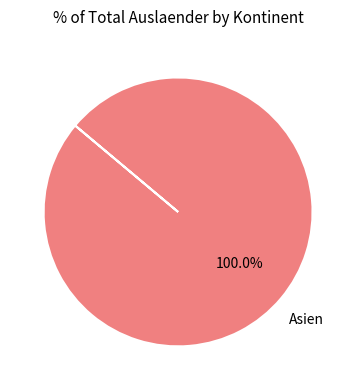

Is there a majority slice in this chart?

Yes